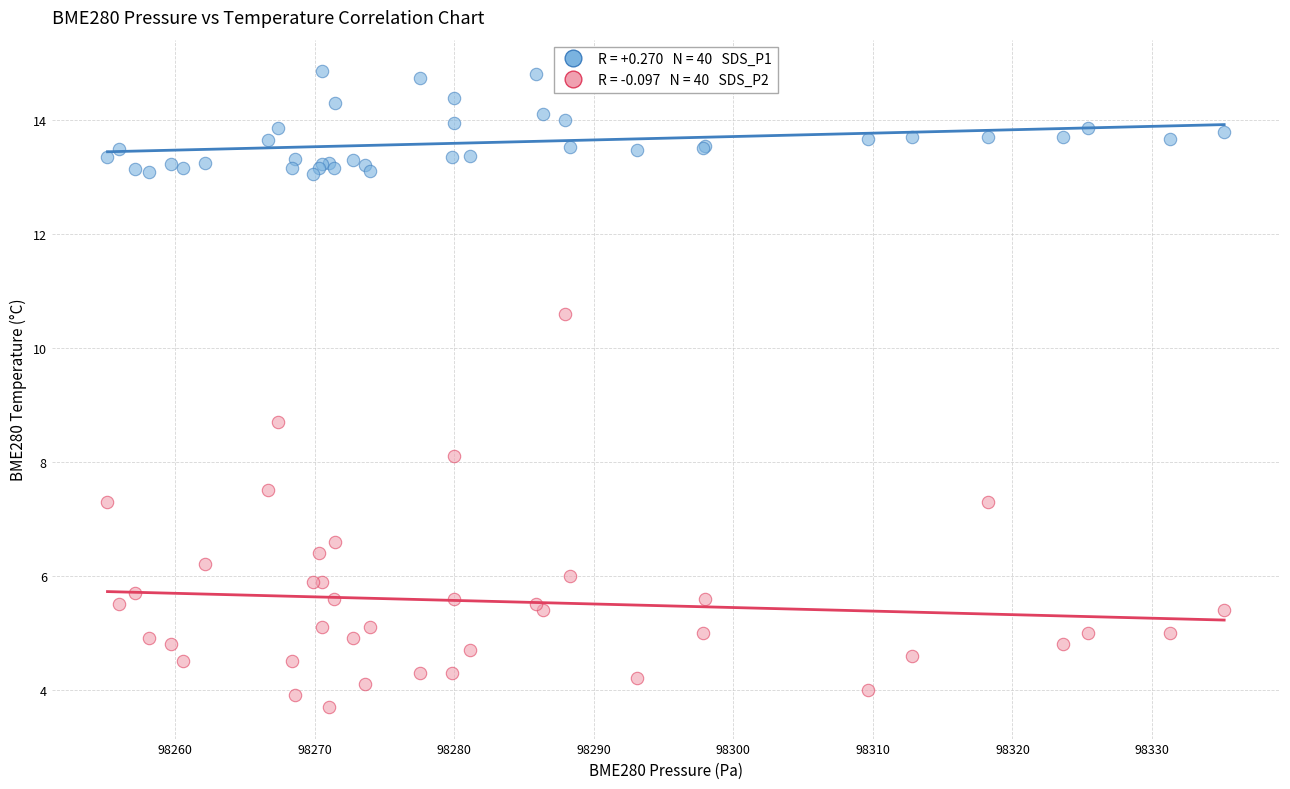

Across all series, what Y value is closest to 9?

8.7